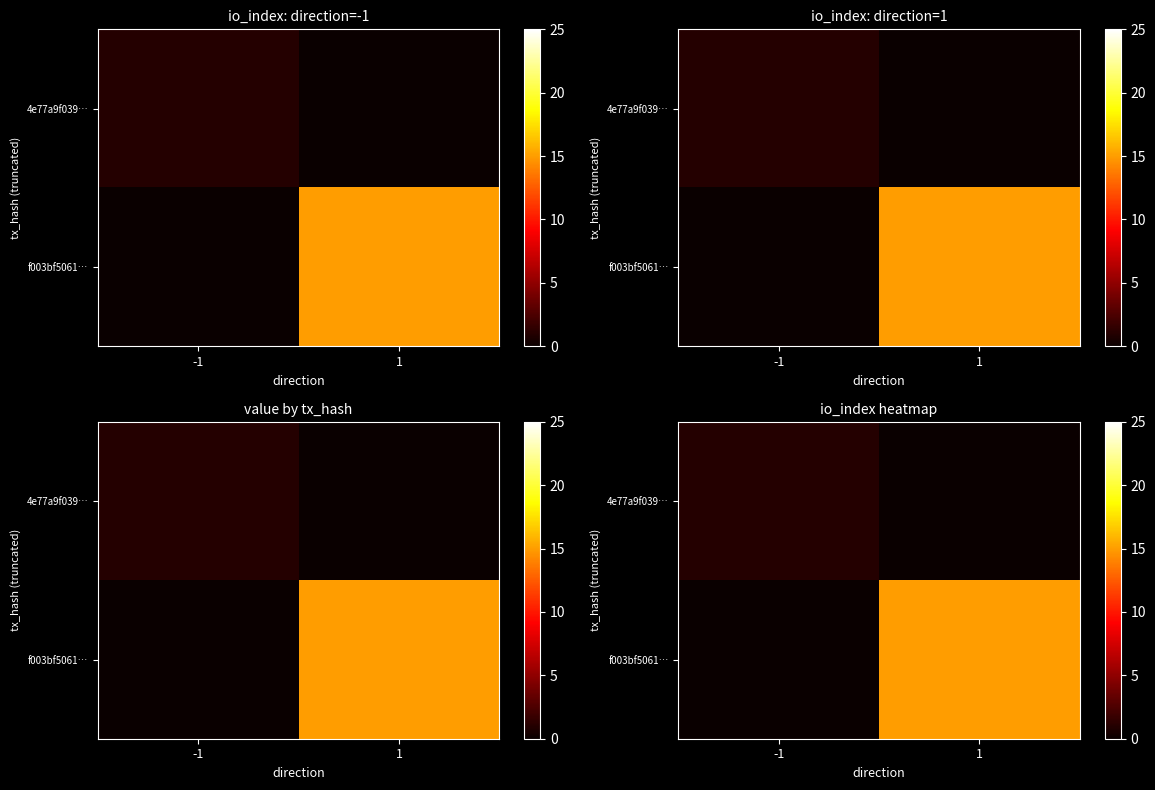

Which series has the largest range (max minus min)?

f003bf5061…